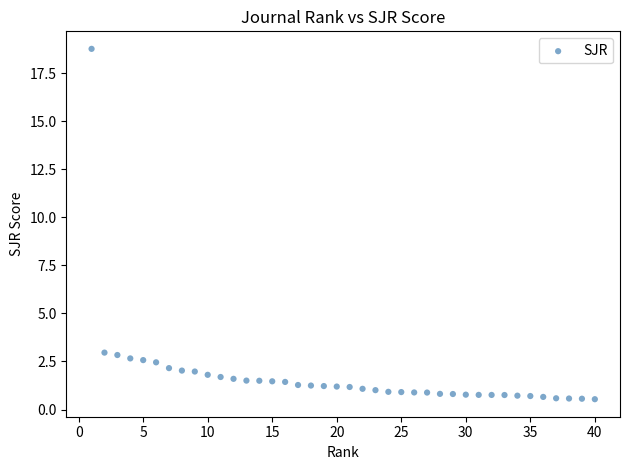

What is the range of Y values (max minus min)?

18.2